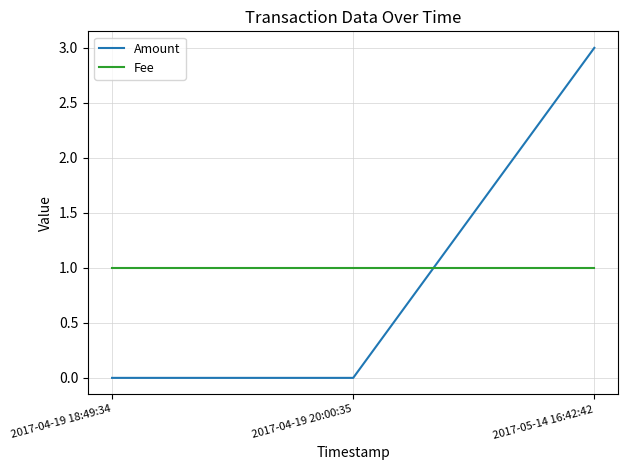

Which series has the largest range (max minus min)?

Amount